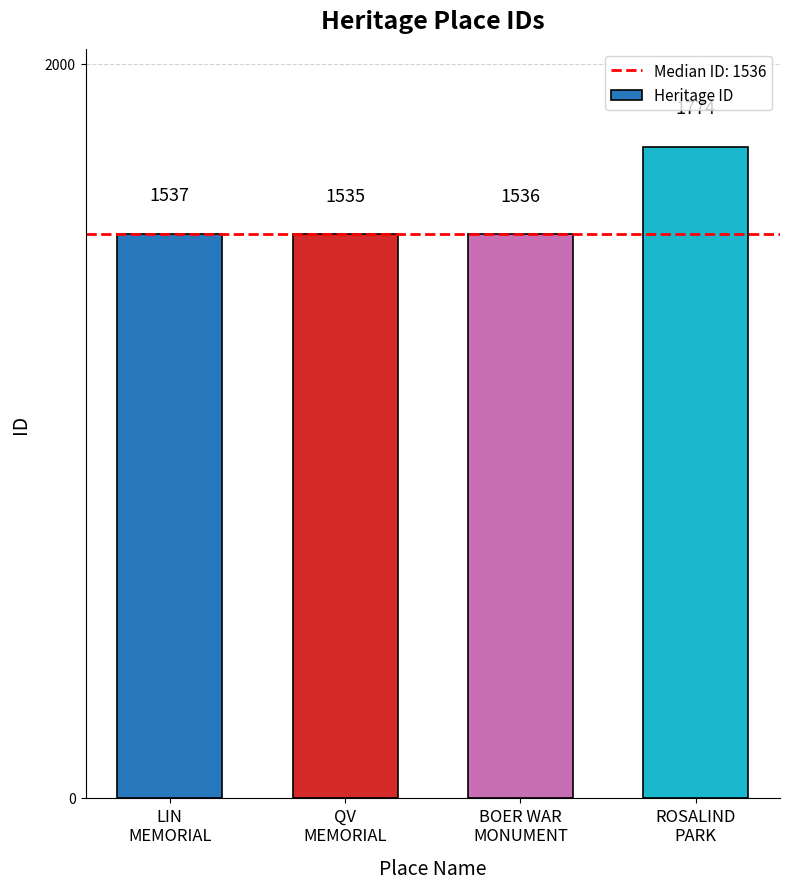

Are the bars horizontal?

No